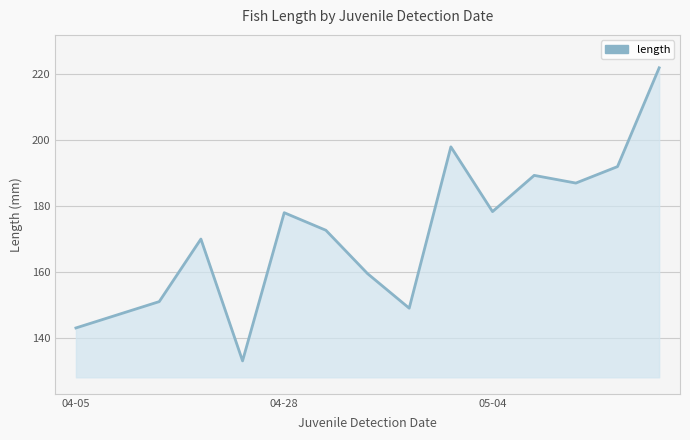

What is the greatest value displayed?

222.0